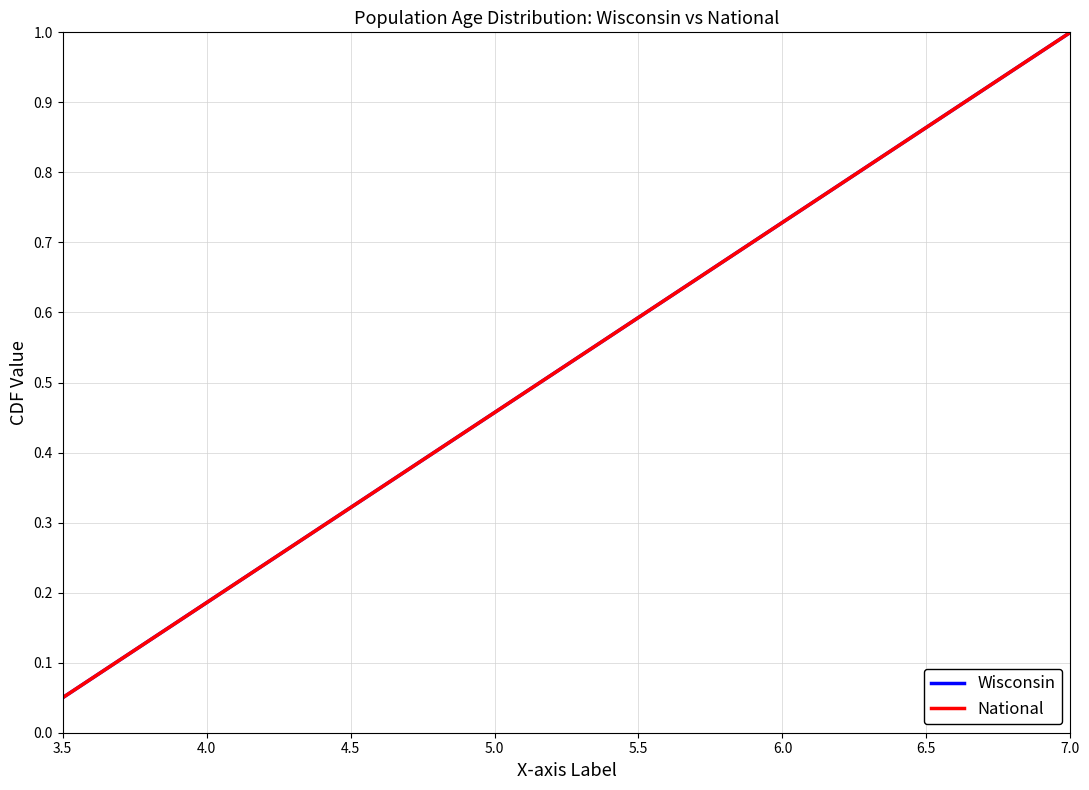

What is the label of the 7th point from the left?

6.5